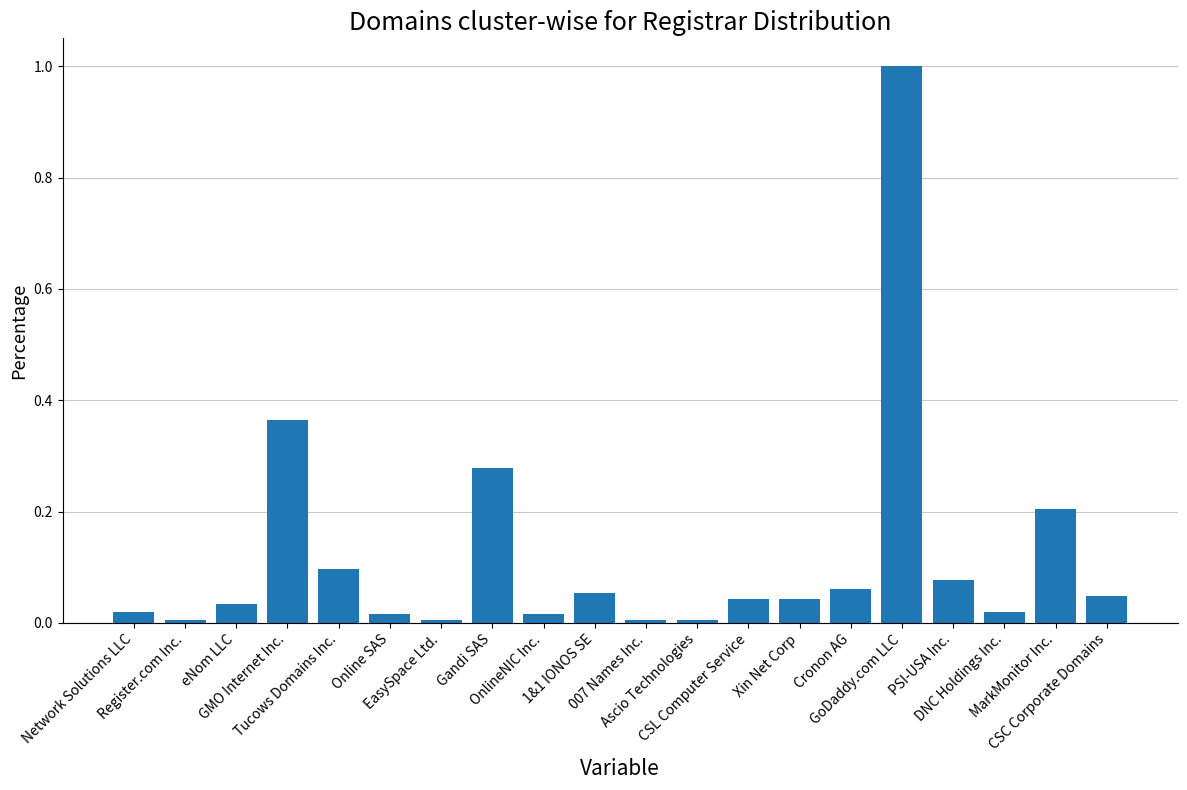

The chart shows a value of 0.0 at CSC Corporate Domains. True or false?

True